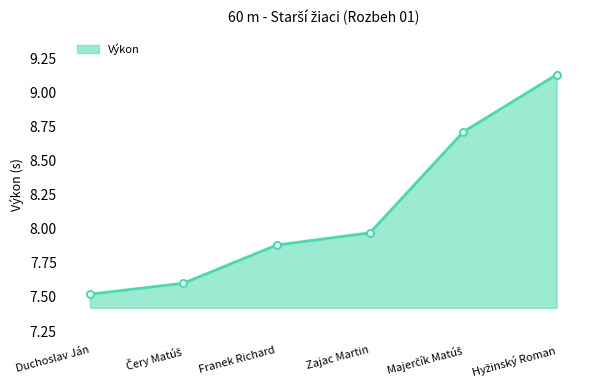

What is the sum of all values?

48.8